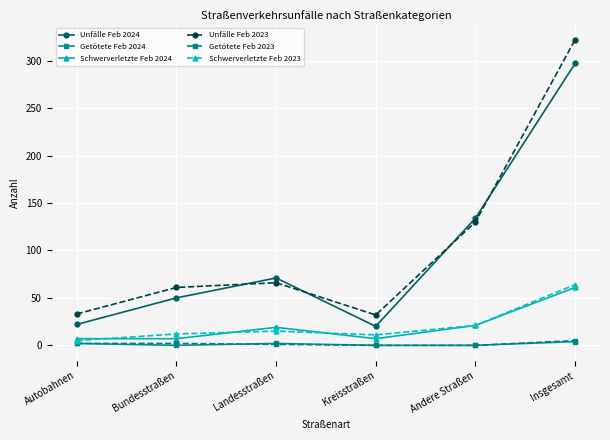

What is the difference between the Getötete Feb 2024 values at Kreisstraßen and Insgesamt?

4